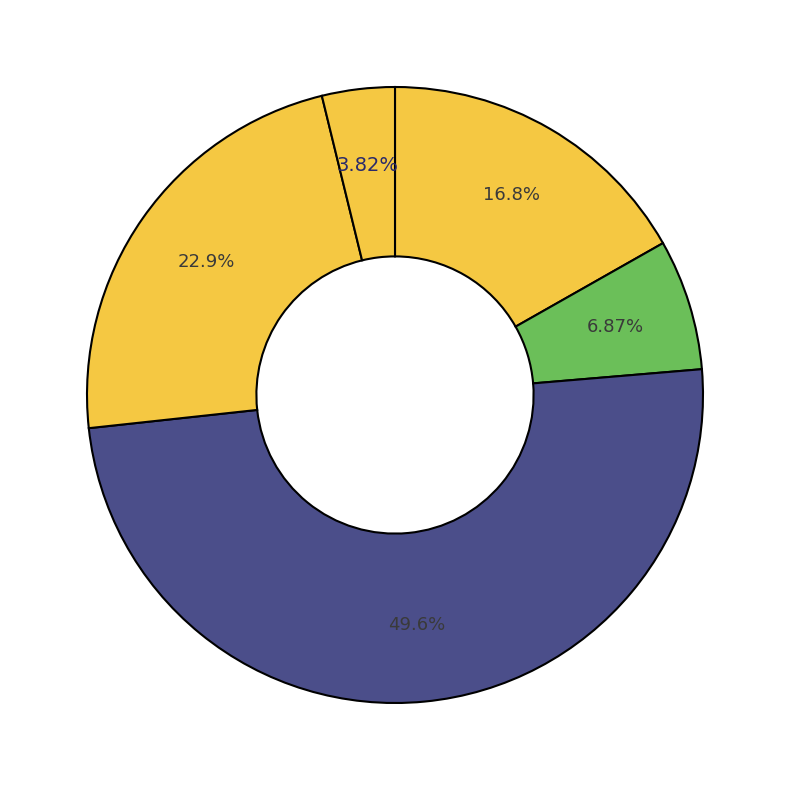

Rank the categories by value from lowest to highest.

Herkunft unbekannt, Amerika, Afrika, Europa, Asien